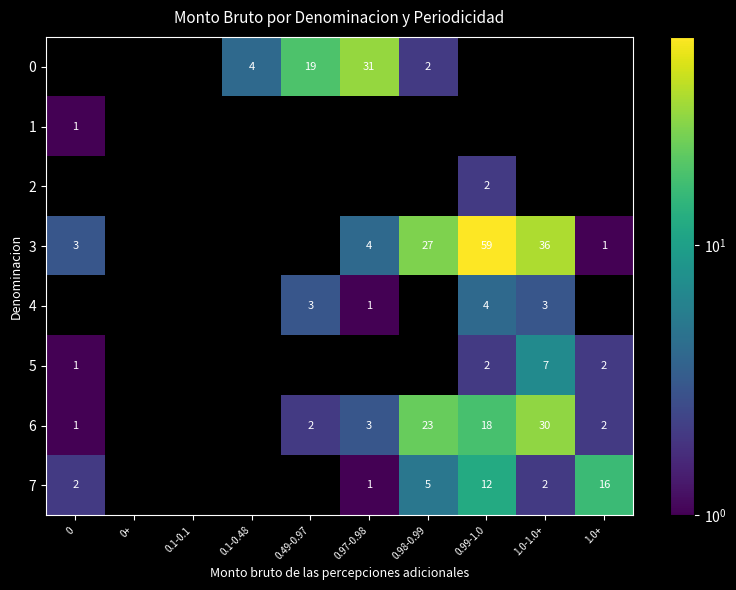

The 0 series shows 19 at 0.49-0.97. True or false?

True